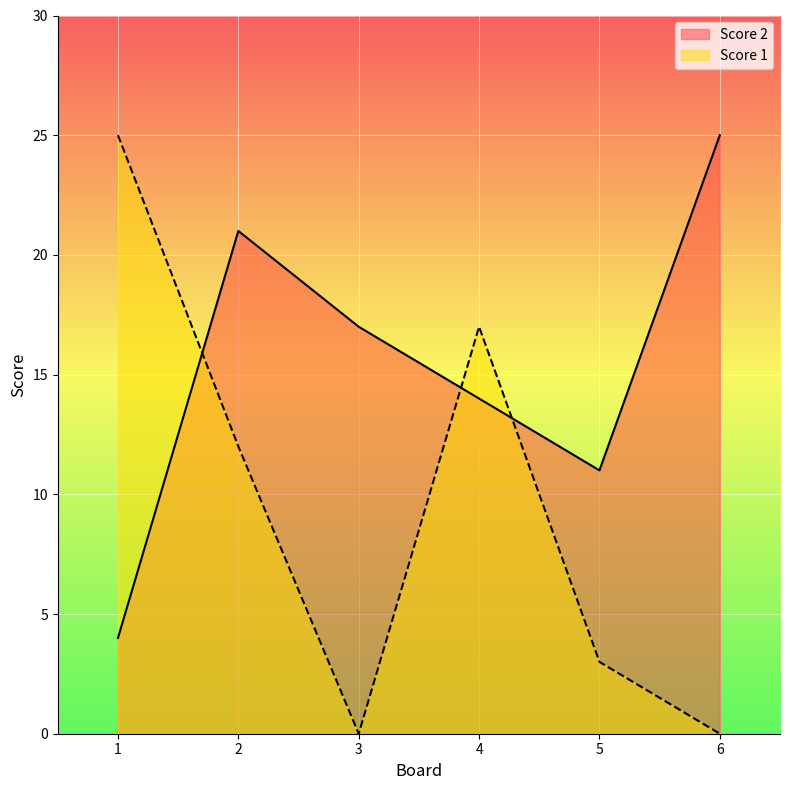

What is the difference between the highest and lowest values at 4?

3